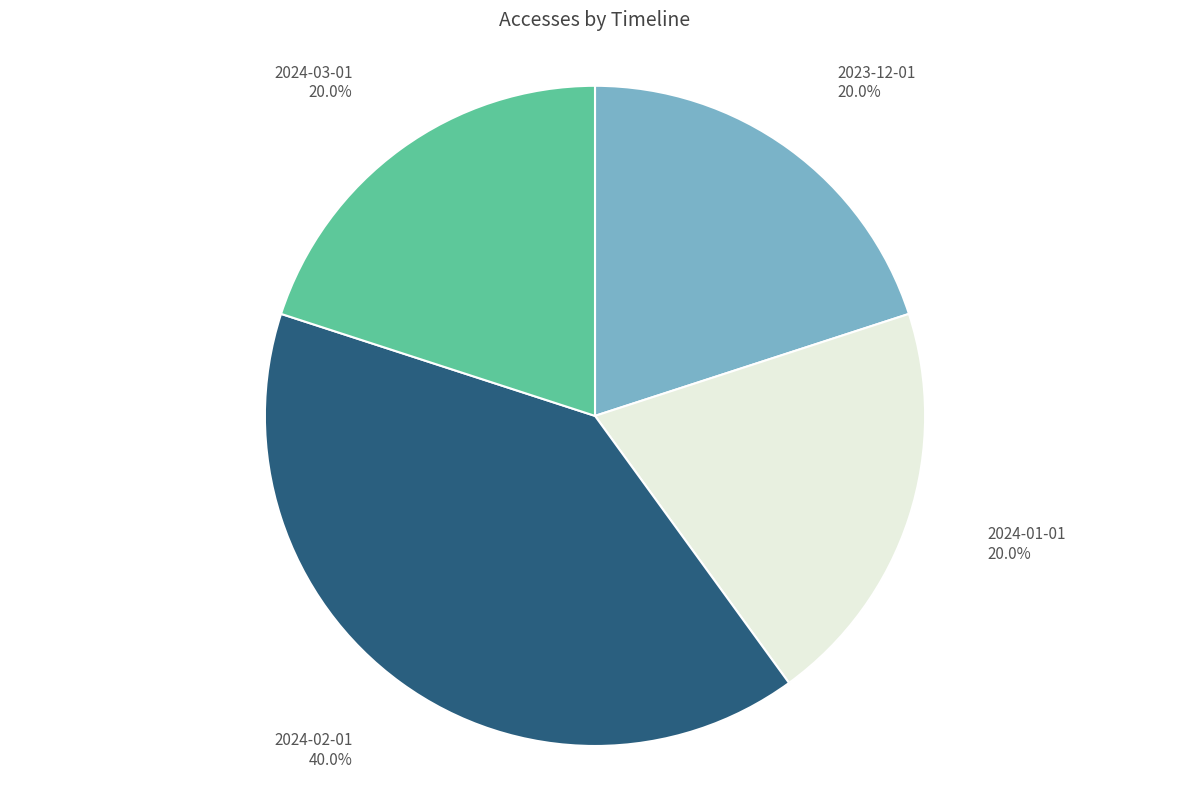

Does 2024-01-01 represent more than half of the total?

No